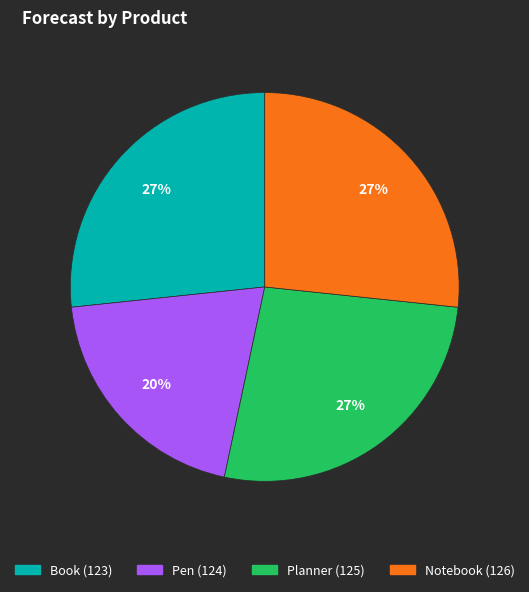

Do Notebook (126) and Planner (125) together represent more than half of the pie?

Yes